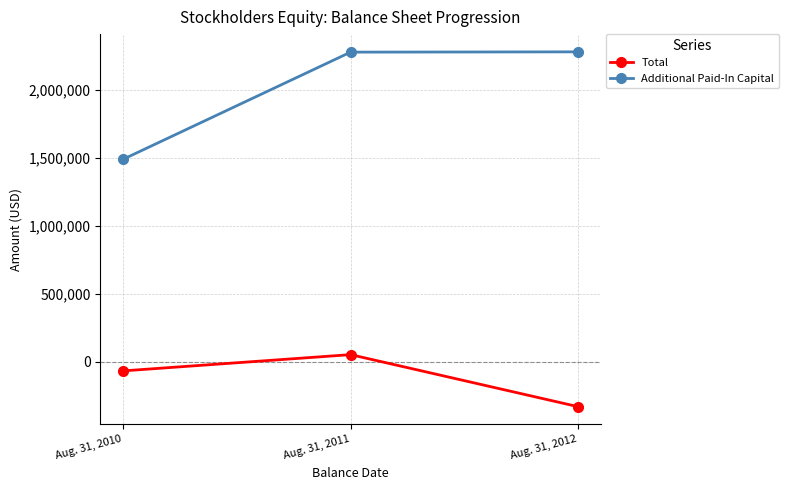

Count the number of categories in the chart.

3